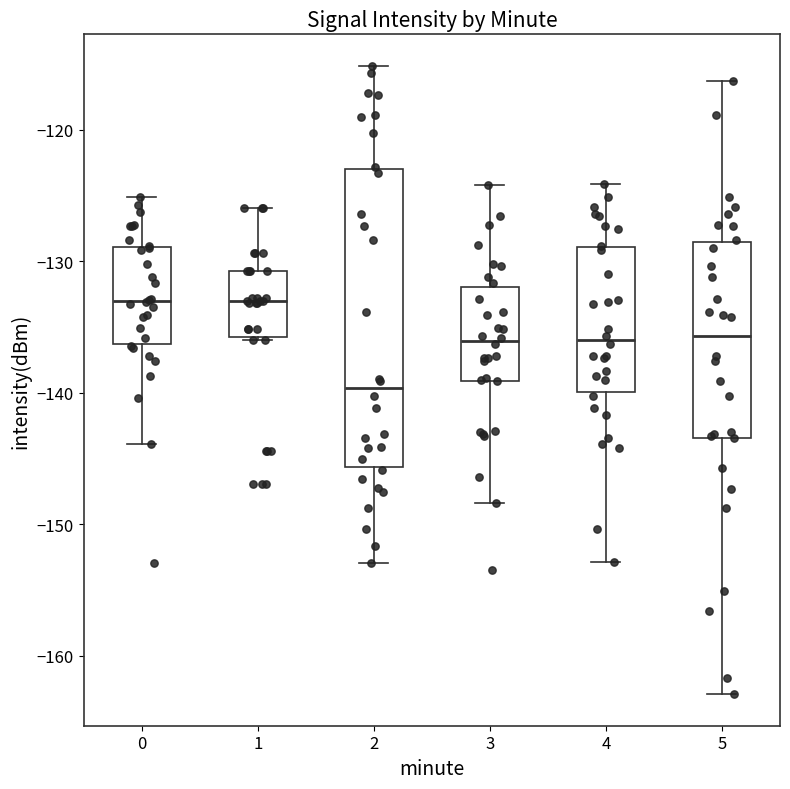

Reading left to right, transcribe this box plot: for each box, give where its median line is, the range the box spans, and where its two whiskers end, as read against the y-axis. The values are not printed on the chart, so give them approximately, as read against the axis.

0: median -133, box -136 to -129, whiskers -144 to -125
1: median -133, box -136 to -131, whiskers -136 to -126
2: median -140, box -146 to -123, whiskers -153 to -115
3: median -136, box -139 to -132, whiskers -148 to -124
4: median -136, box -140 to -129, whiskers -153 to -124
5: median -136, box -143 to -129, whiskers -163 to -116